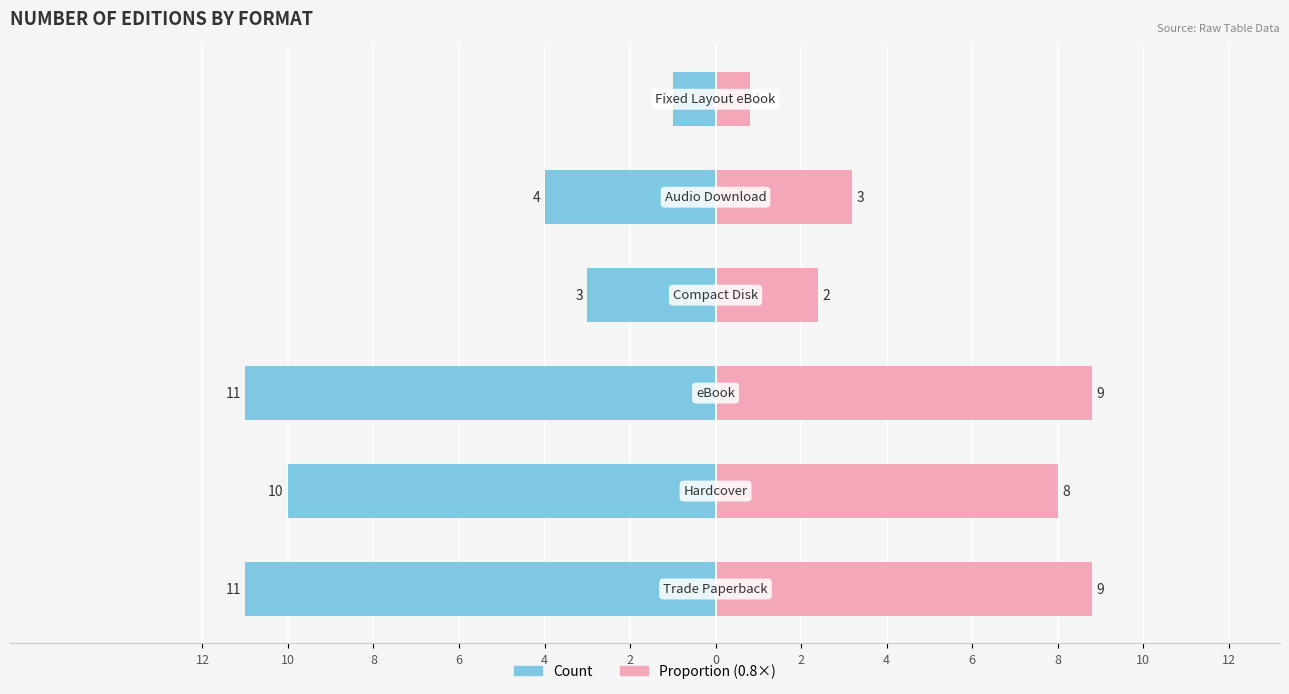

Where is Count (Left) nearest to the value -6?

4